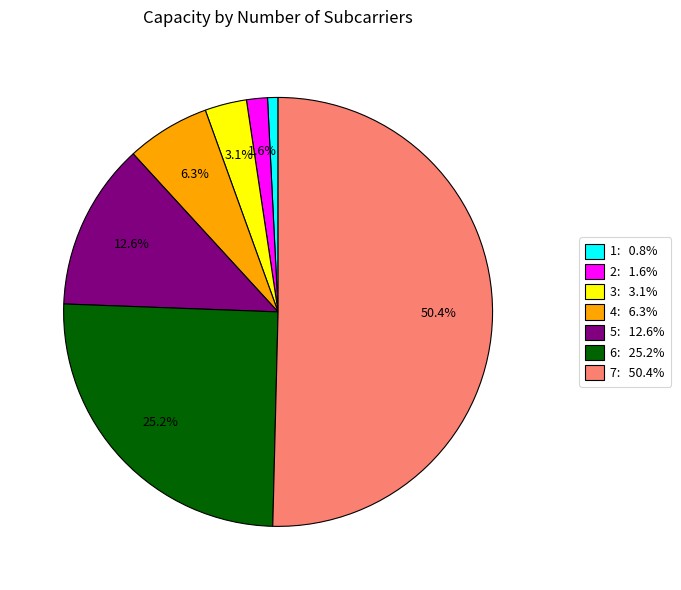

True or false: 6 accounts for 37% of the total.

False